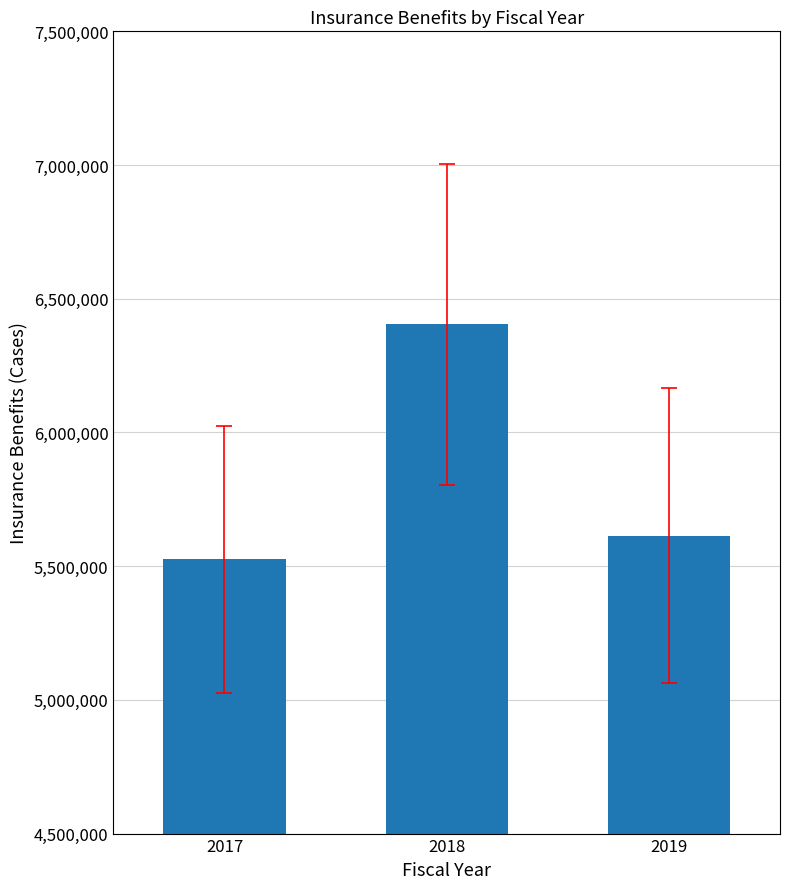

List the labels in order of value, smallest first.

2017, 2019, 2018